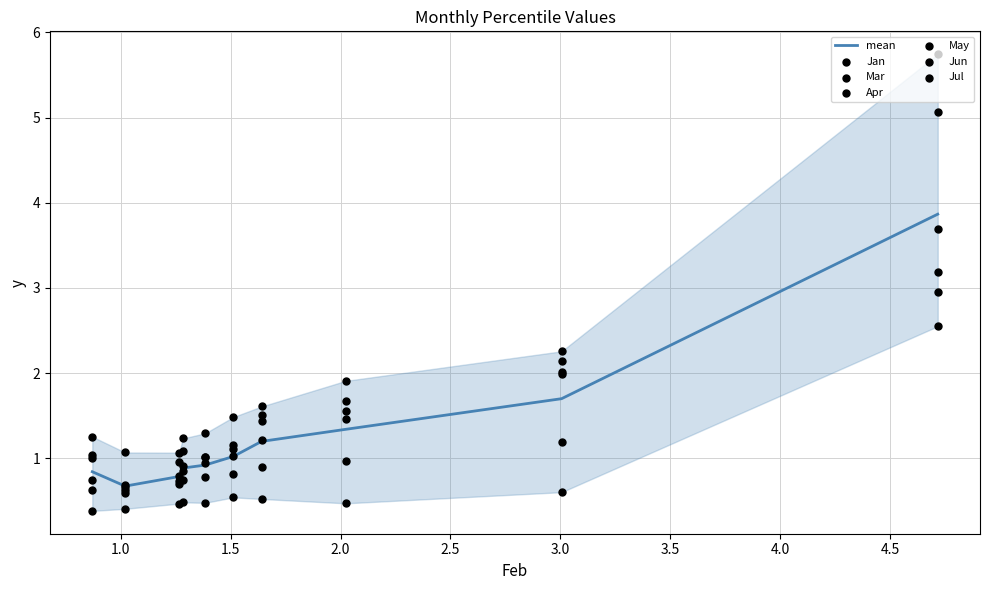

Which series has the largest total across all categories?

May